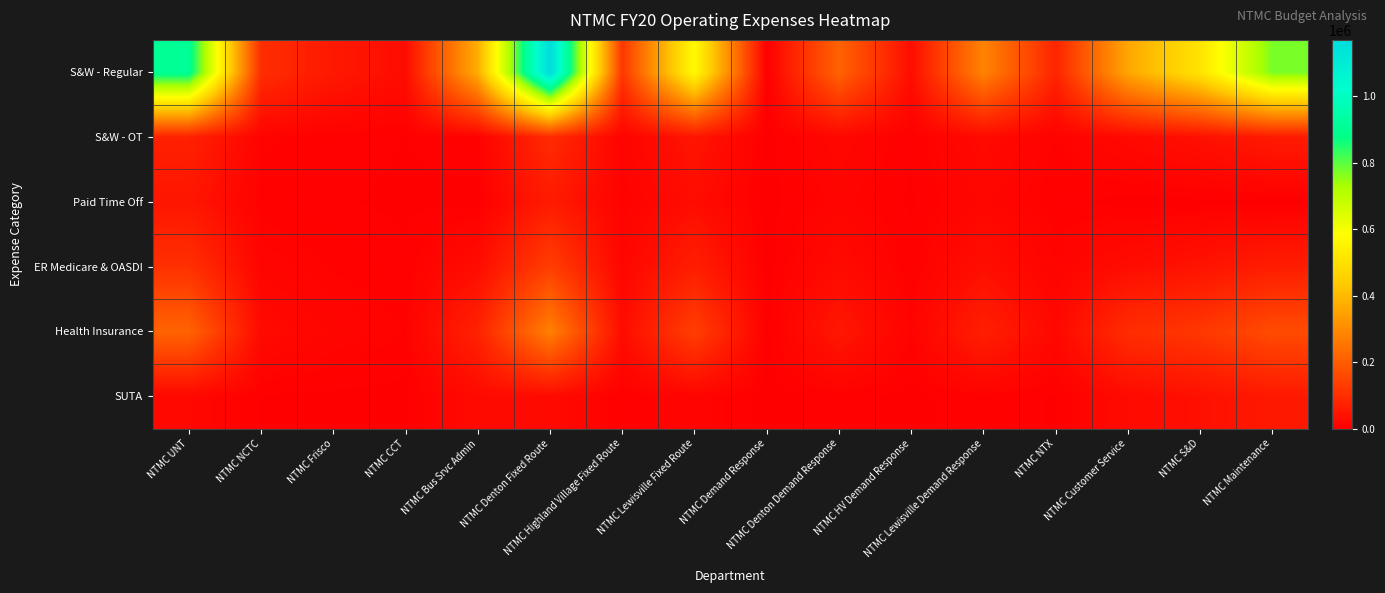

Which series has the largest range (max minus min)?

S&W - Regular